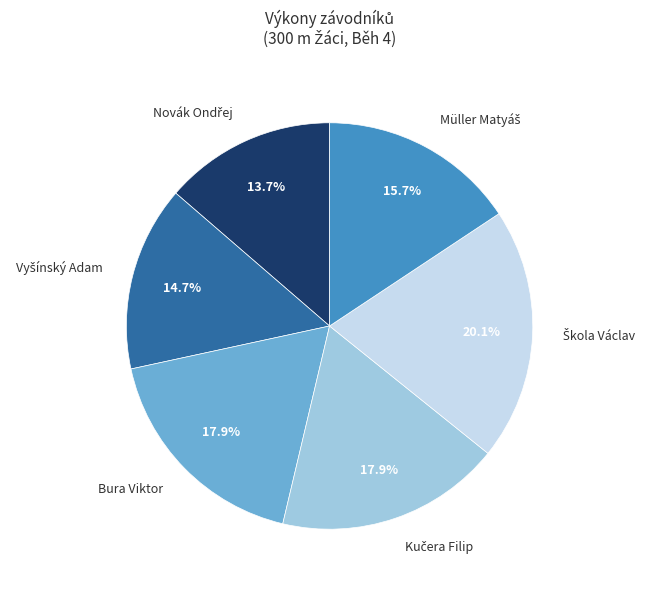

The Bura Viktor slice represents 18% of the pie. True or false?

True